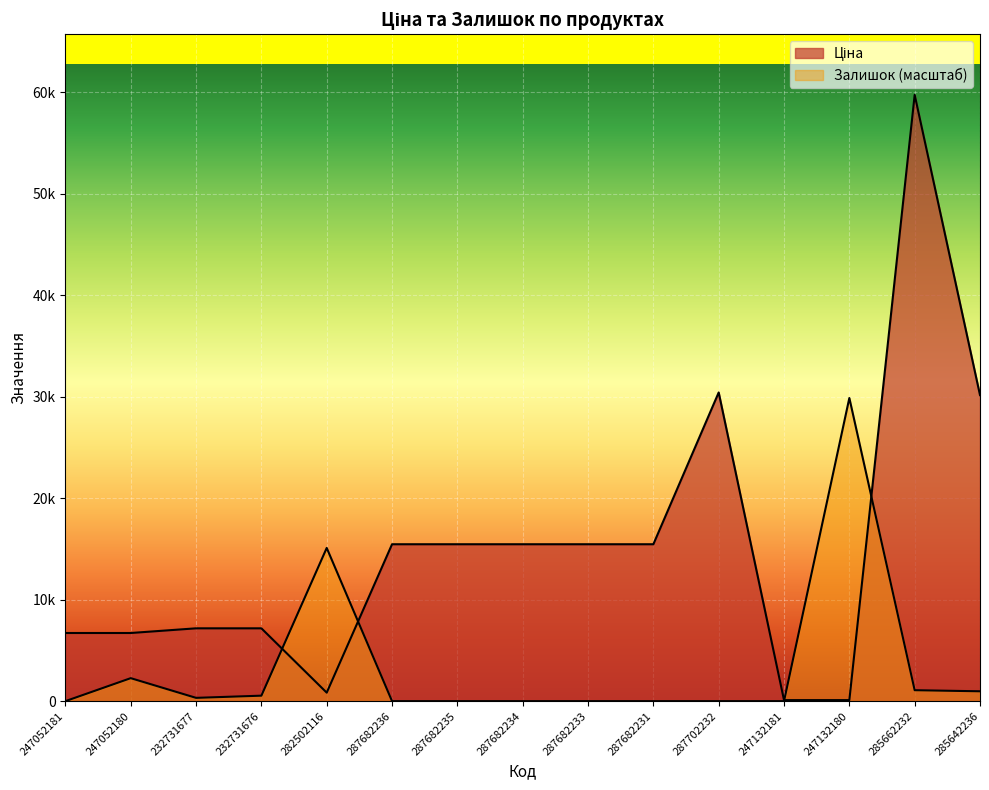

What is the label of the 2nd point from the left?

247052180